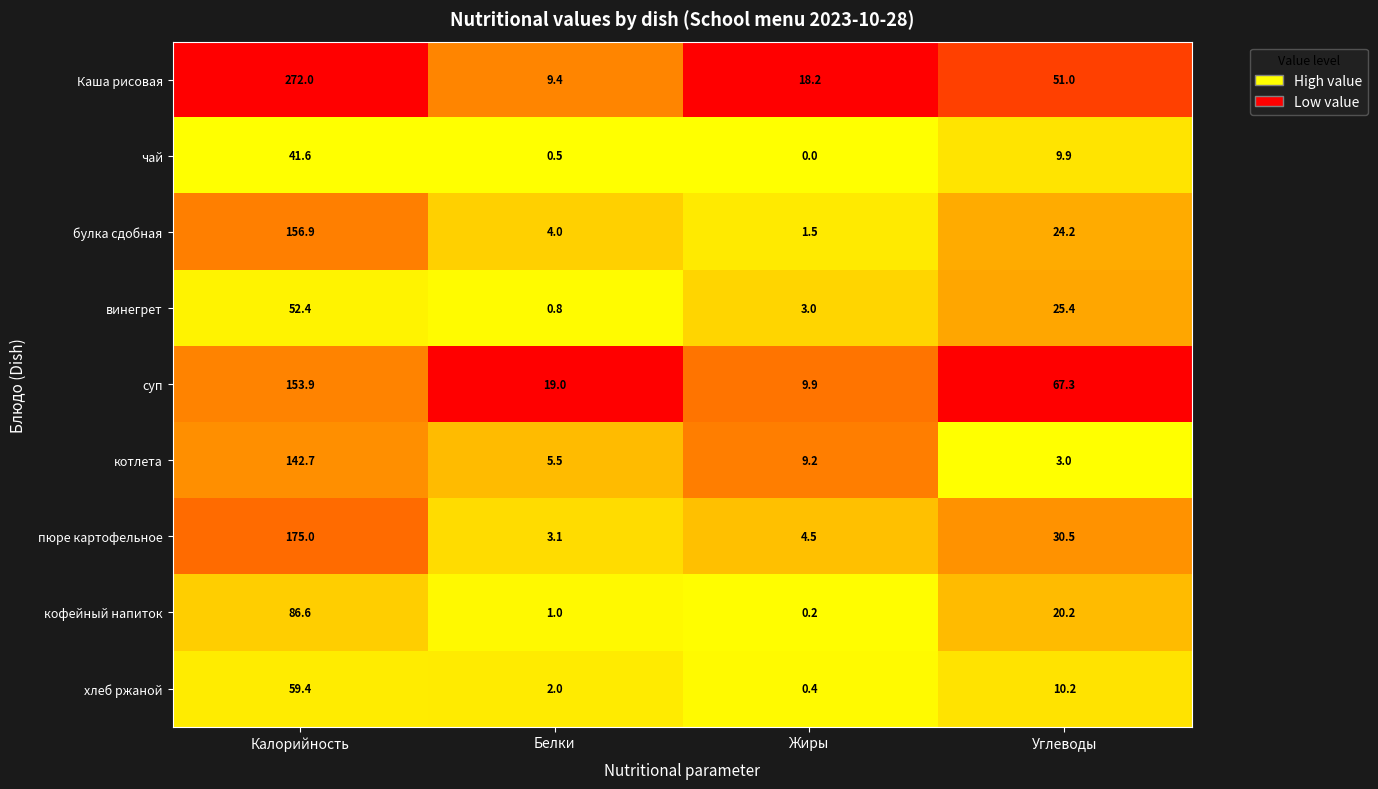

What is the sum of all винегрет values?

81.6